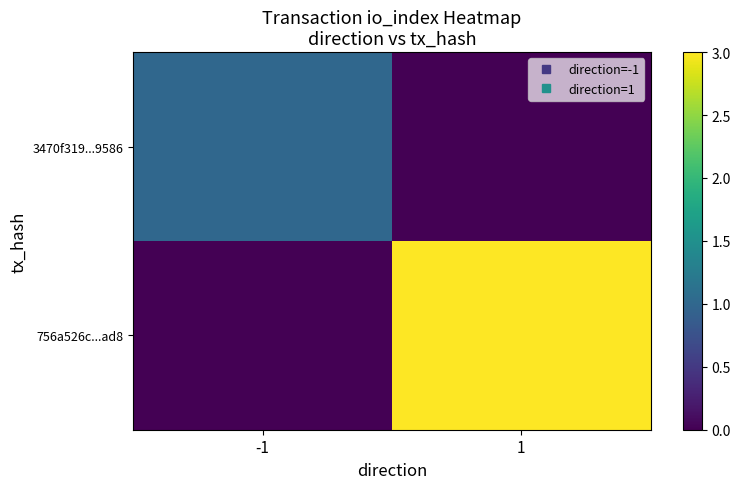

Reading right to left, what are all the values shown in this chart?

3470f319...9586: 1=0	-1=1
756a526c...ad8: 1=3	-1=0